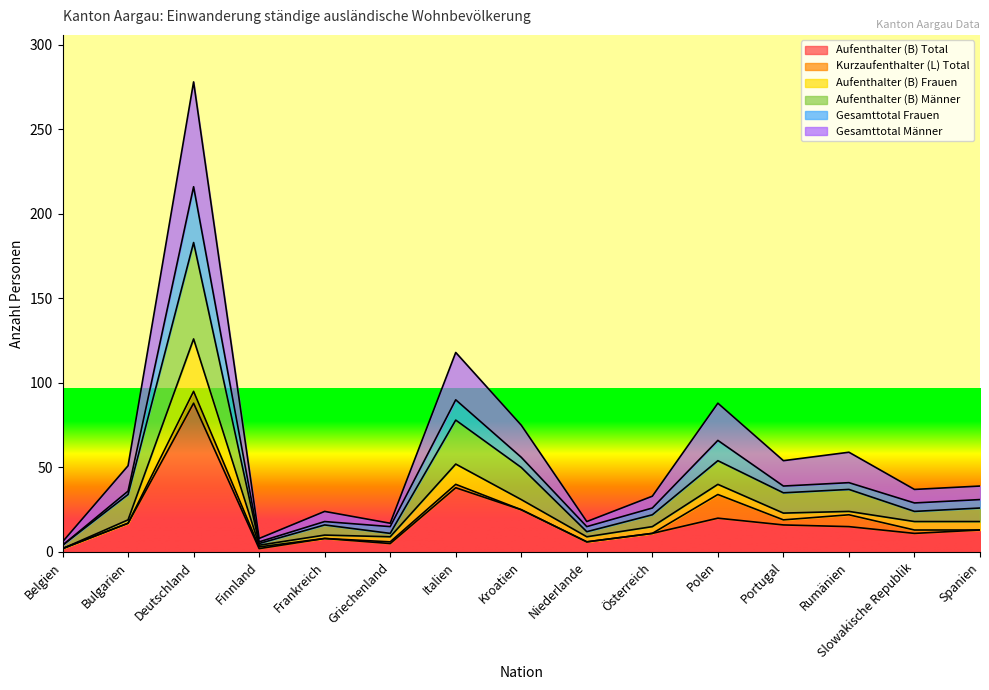

The Gesamttotal Männer series shows 5 at Portugal. True or false?

False